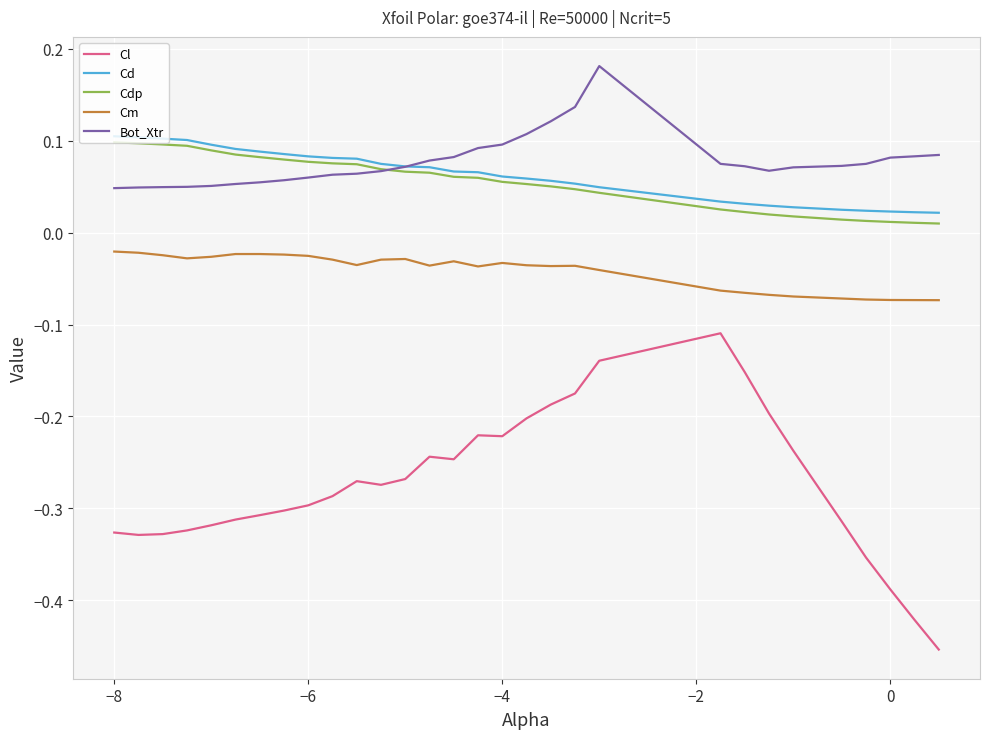

True or false: Cl and Cm intersect in this chart.

False